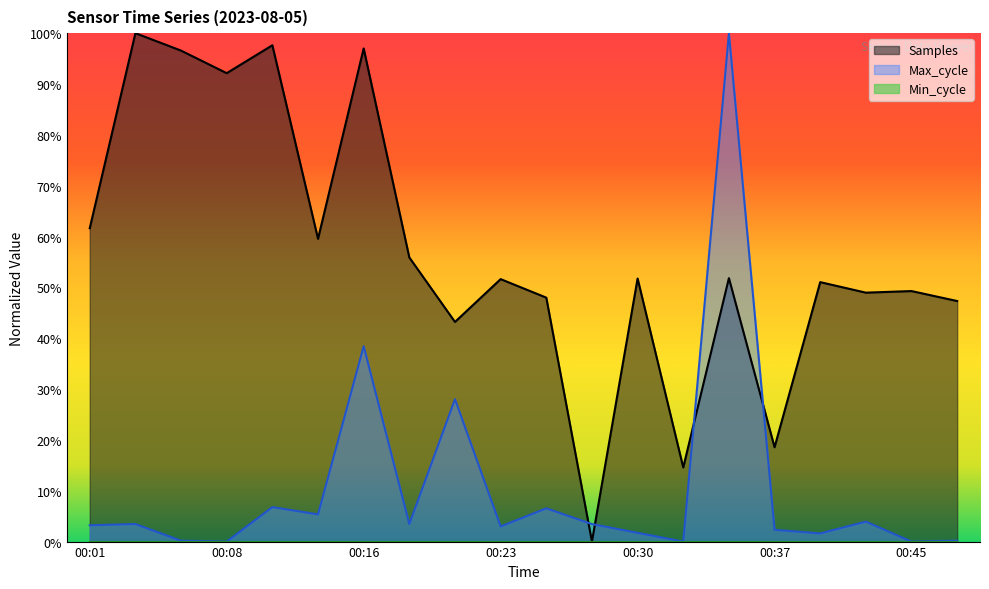

What is the sum of the Max_cycle values at 00:35 and 00:40?

1.0